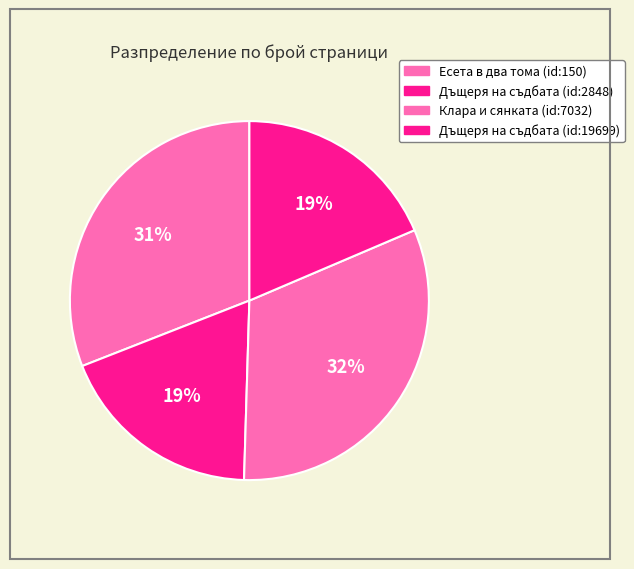

How many slices are in this pie chart?

4